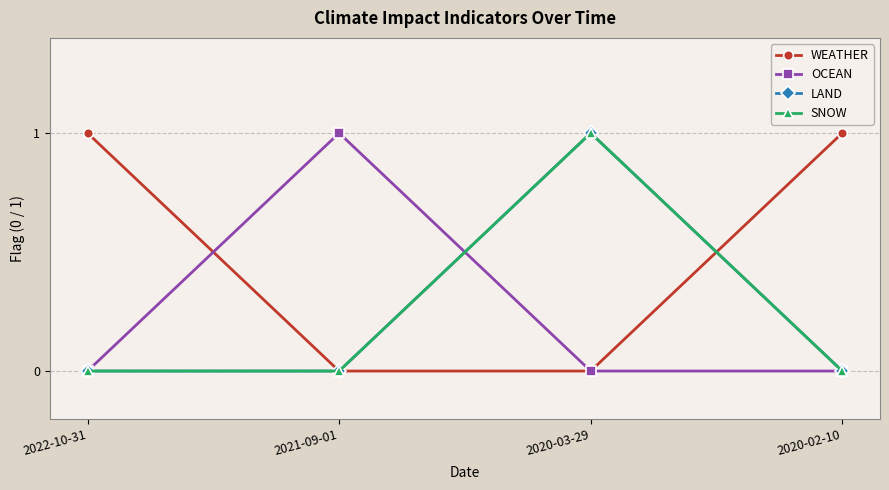

Does the chart display data point markers on the line(s)?

Yes